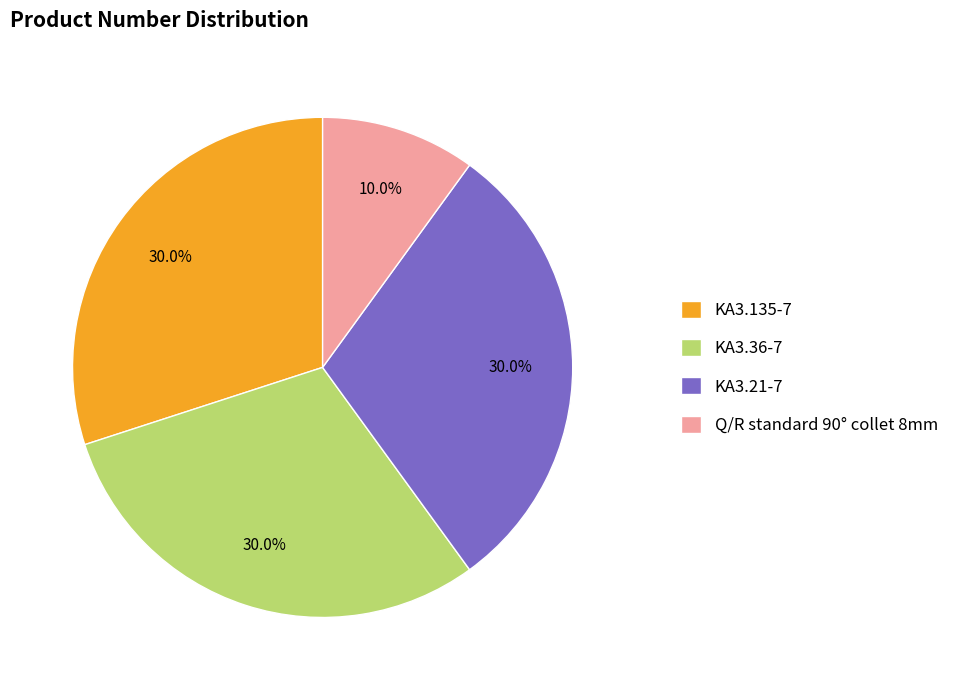

To the nearest percent, what portion does KA3.135-7 represent?

30%